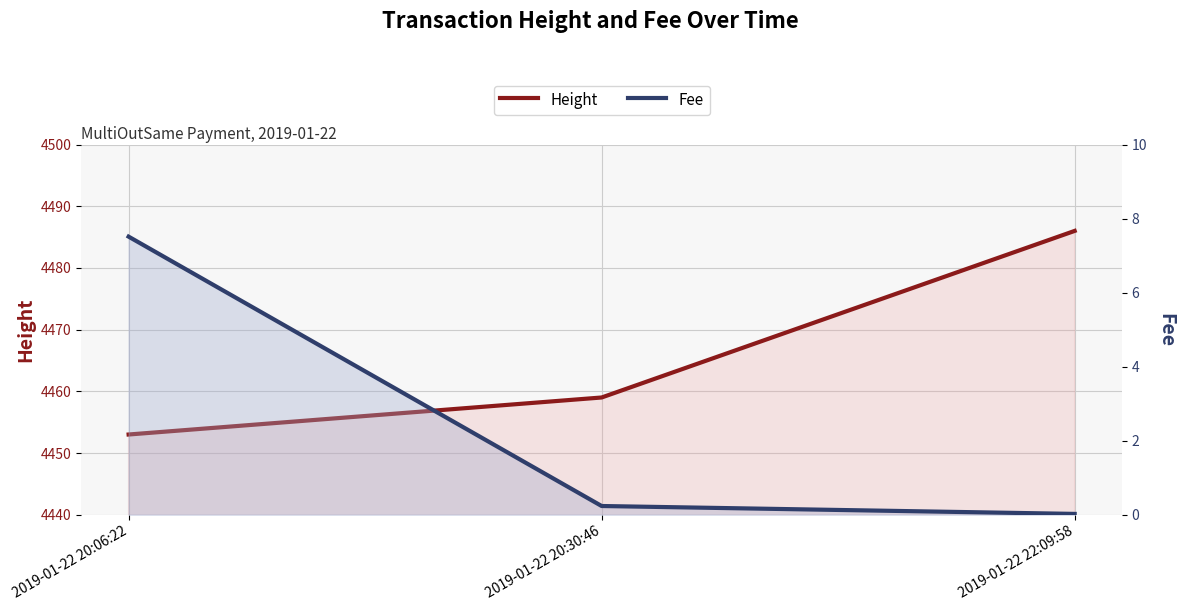

Rank the series by their average value, from highest to lowest.

Height, Fee